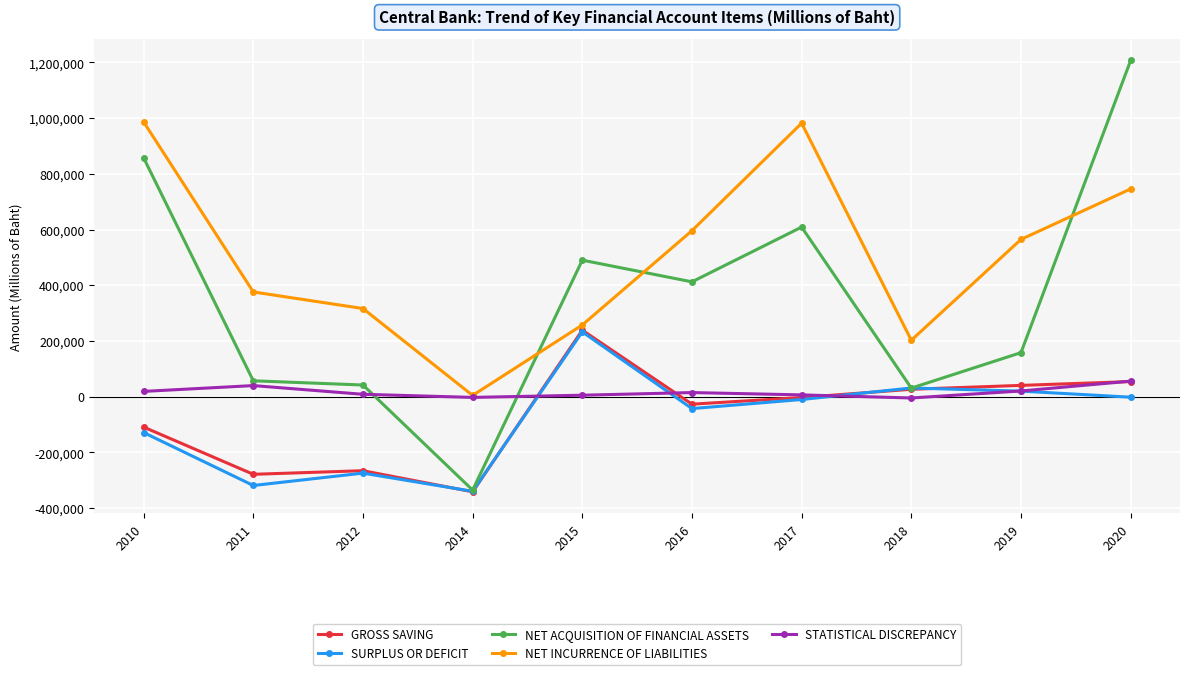

What is the difference between the second highest and minimum values in the GROSS SAVING series?

395709